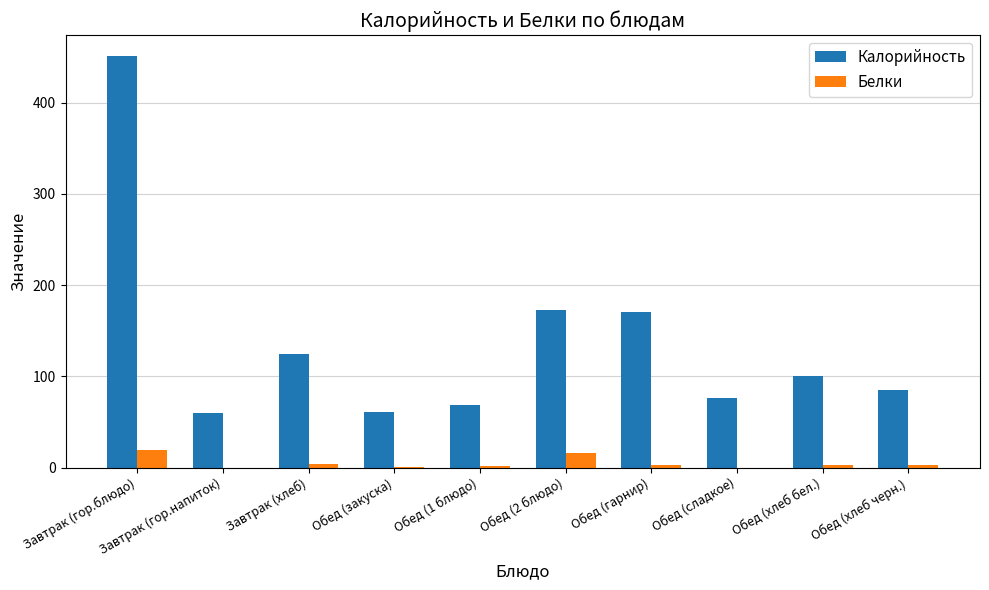

Which category has the highest value across all series?

Завтрак (гор.блюдо)